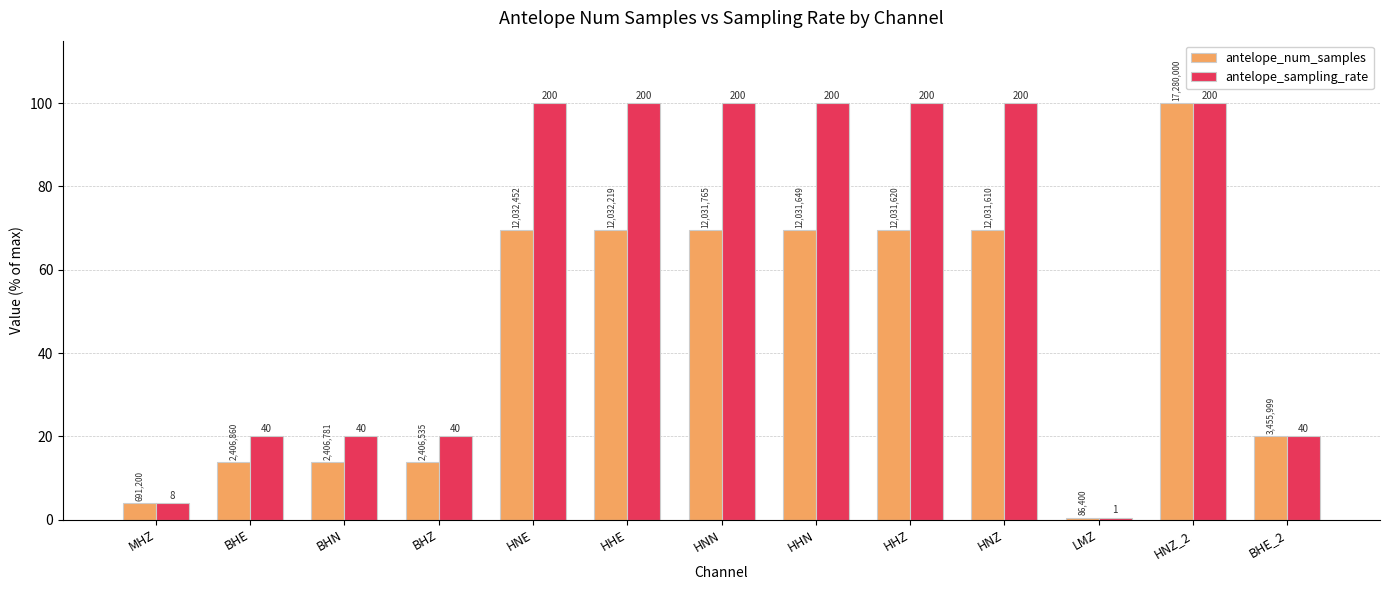

What value does the antelope_num_samples series have at HHZ?

69.6